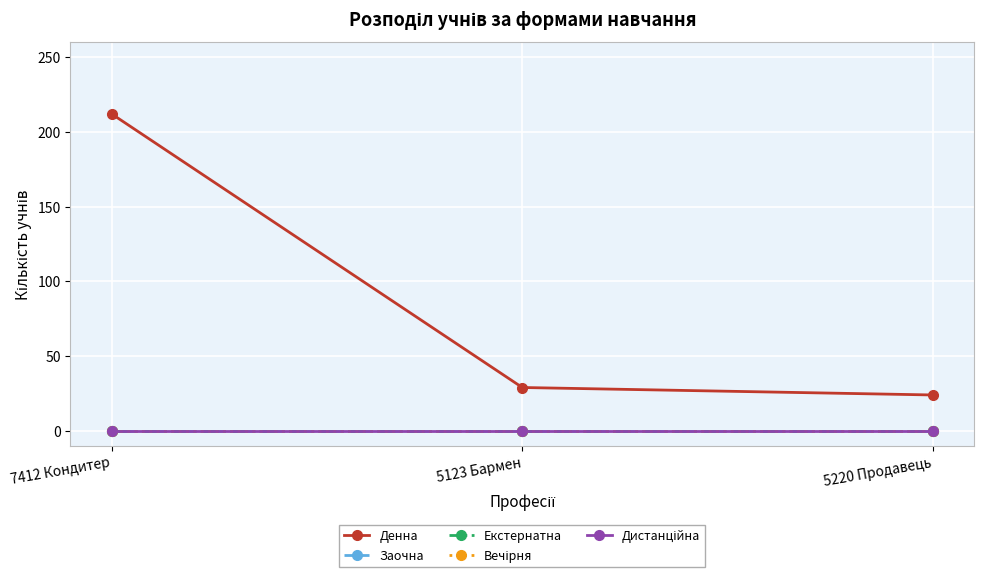

Does the chart have visible grid lines?

Yes